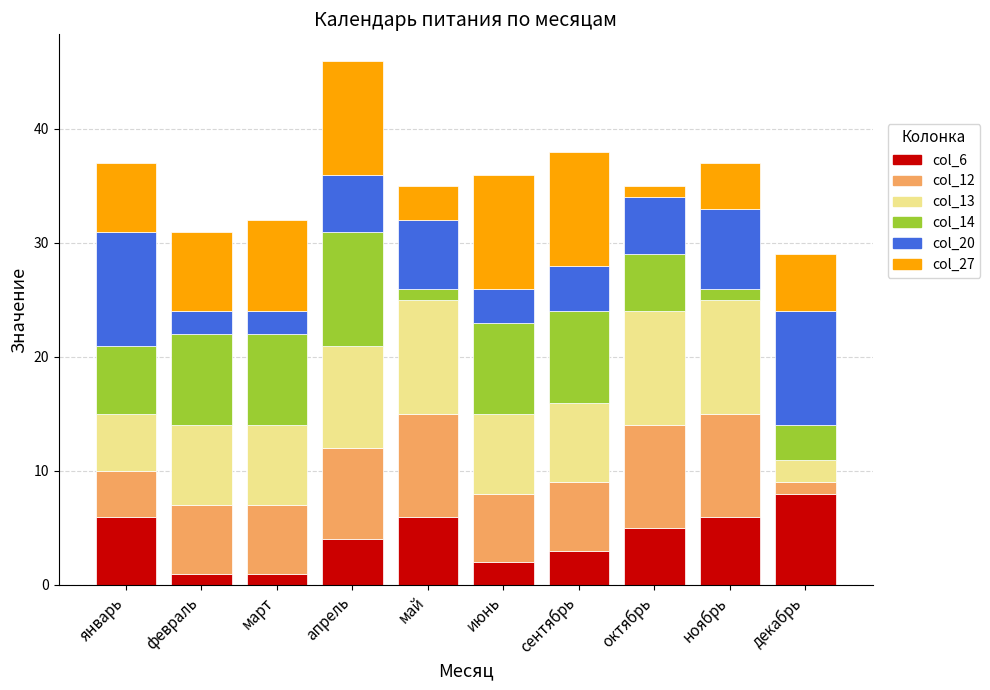

Which category has the highest value in the col_6 series?

декабрь